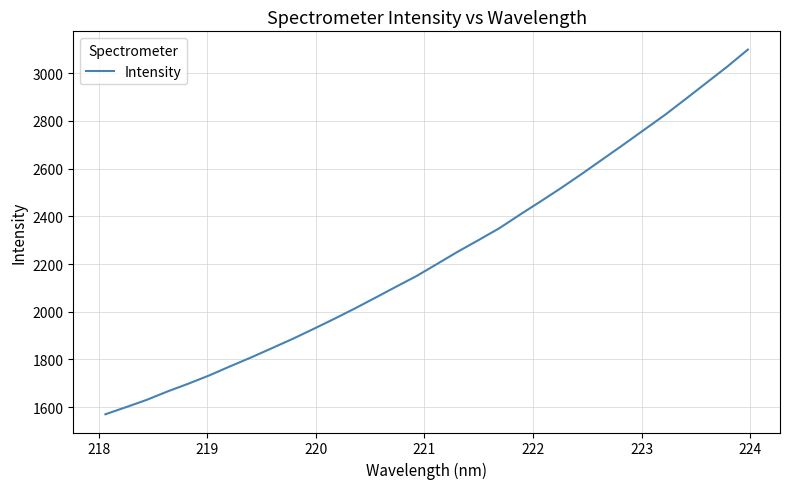

What is the minimum value shown in the chart?

1569.8